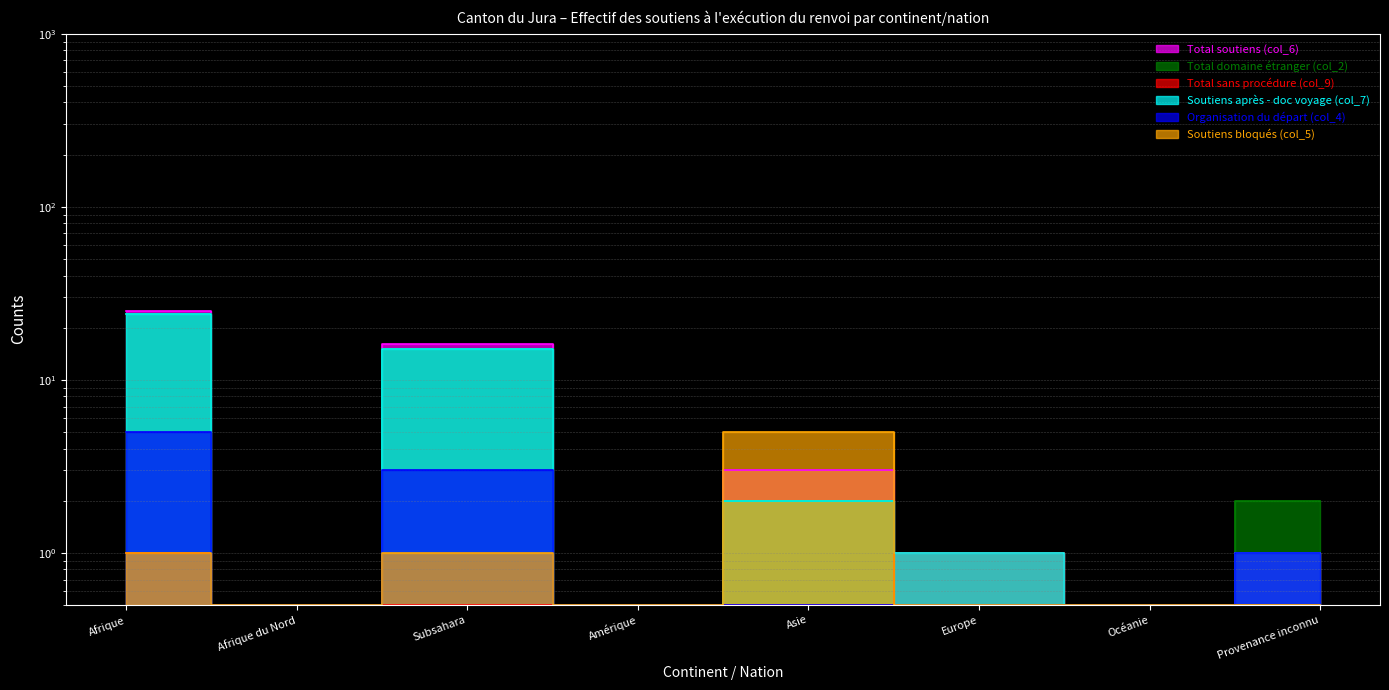

Does the chart have visible grid lines?

Yes